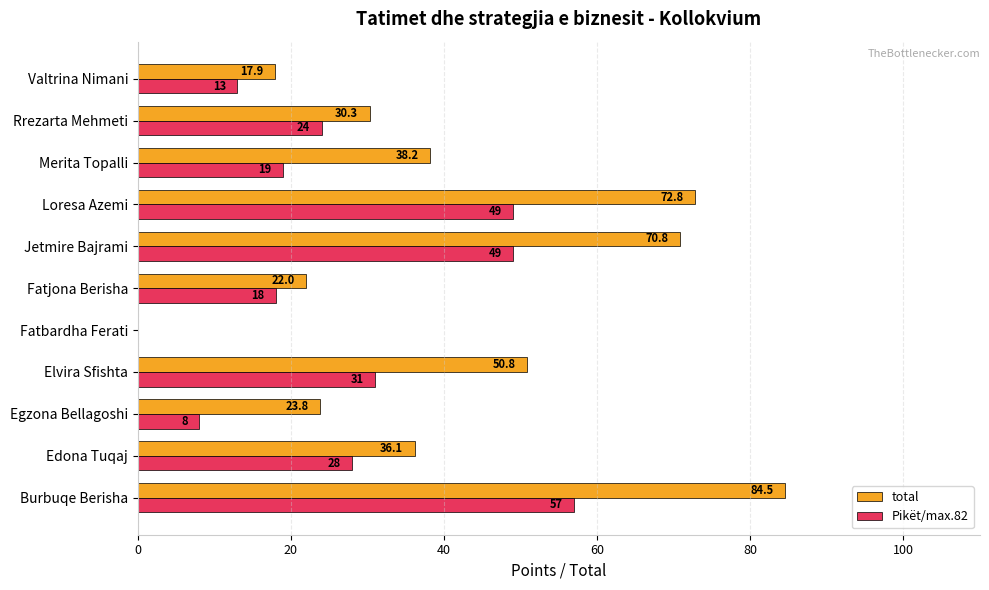

How many positive values does the Pikët/max.82 series have?

10